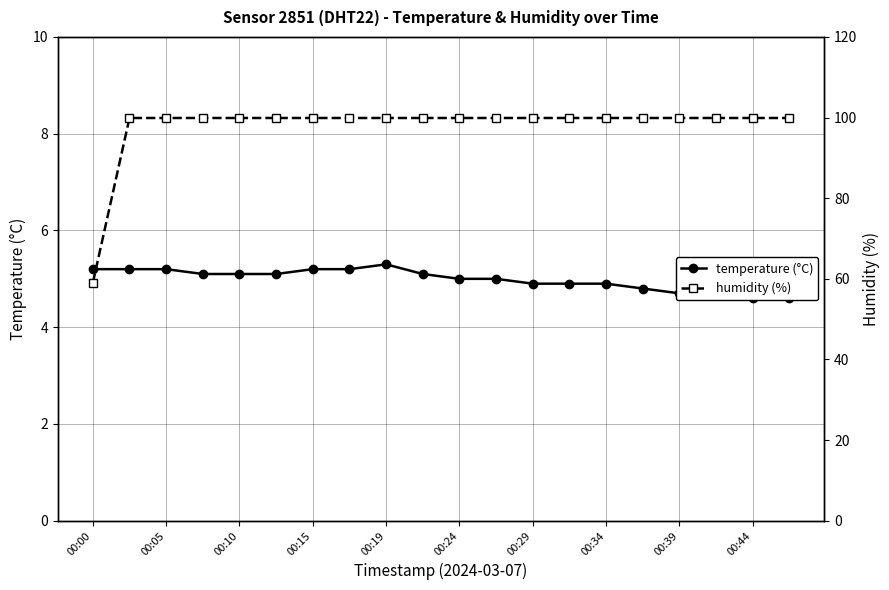

True or false: humidity and temperature cross at least once.

False